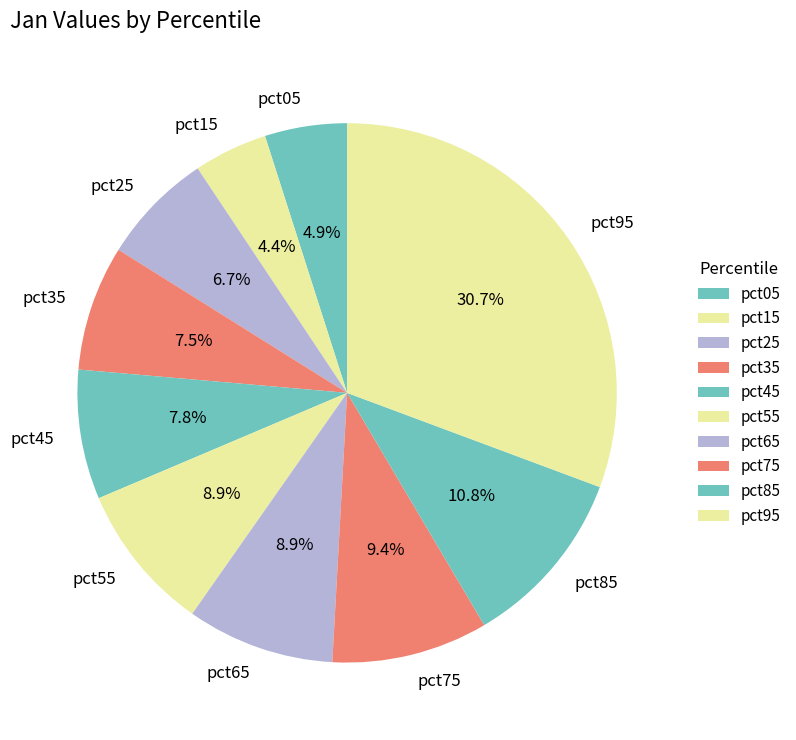

Is pct65 the majority of the pie?

No